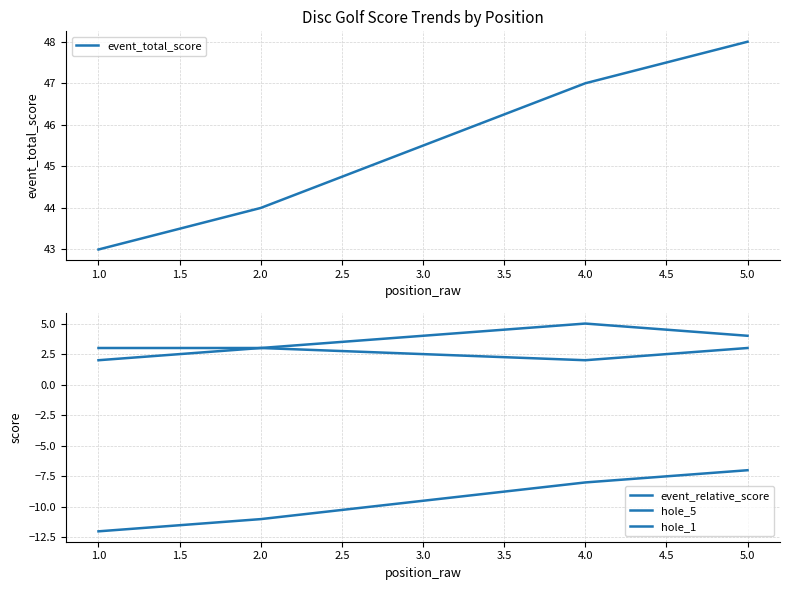

How many lines are shown in the chart?

4